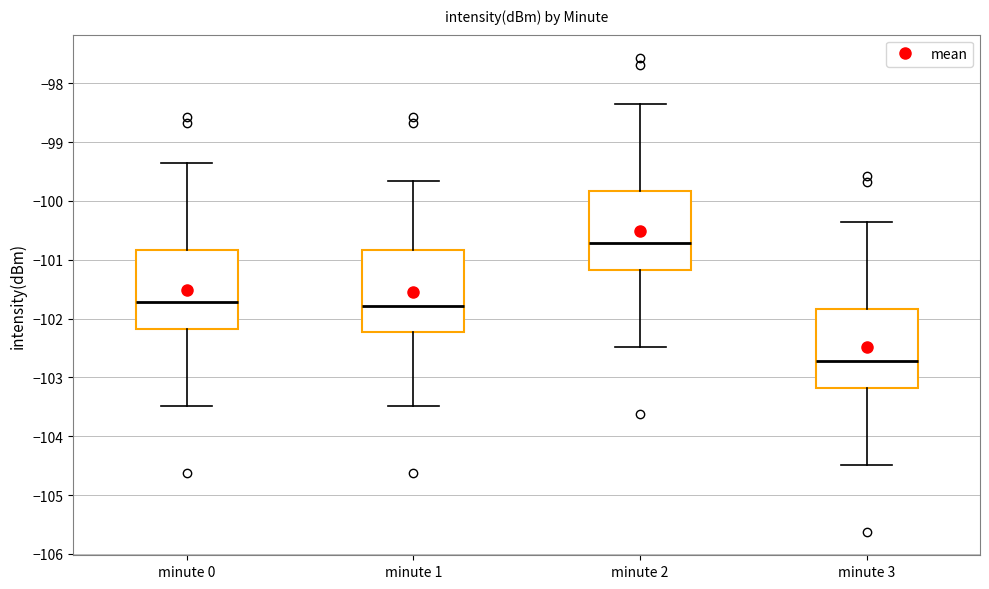

Reading left to right, read every box against the y-axis: the position of its median line, the range the box covers, and the ends of its whiskers. The values are not printed on the chart, so give them approximately, as read against the axis.

minute 0: median -101.7, box -102.2 to -100.8, whiskers -103.5 to -99.4
minute 1: median -101.8, box -102.2 to -100.8, whiskers -103.5 to -99.7
minute 2: median -100.7, box -101.2 to -99.8, whiskers -102.5 to -98.4
minute 3: median -102.7, box -103.2 to -101.8, whiskers -104.5 to -100.4